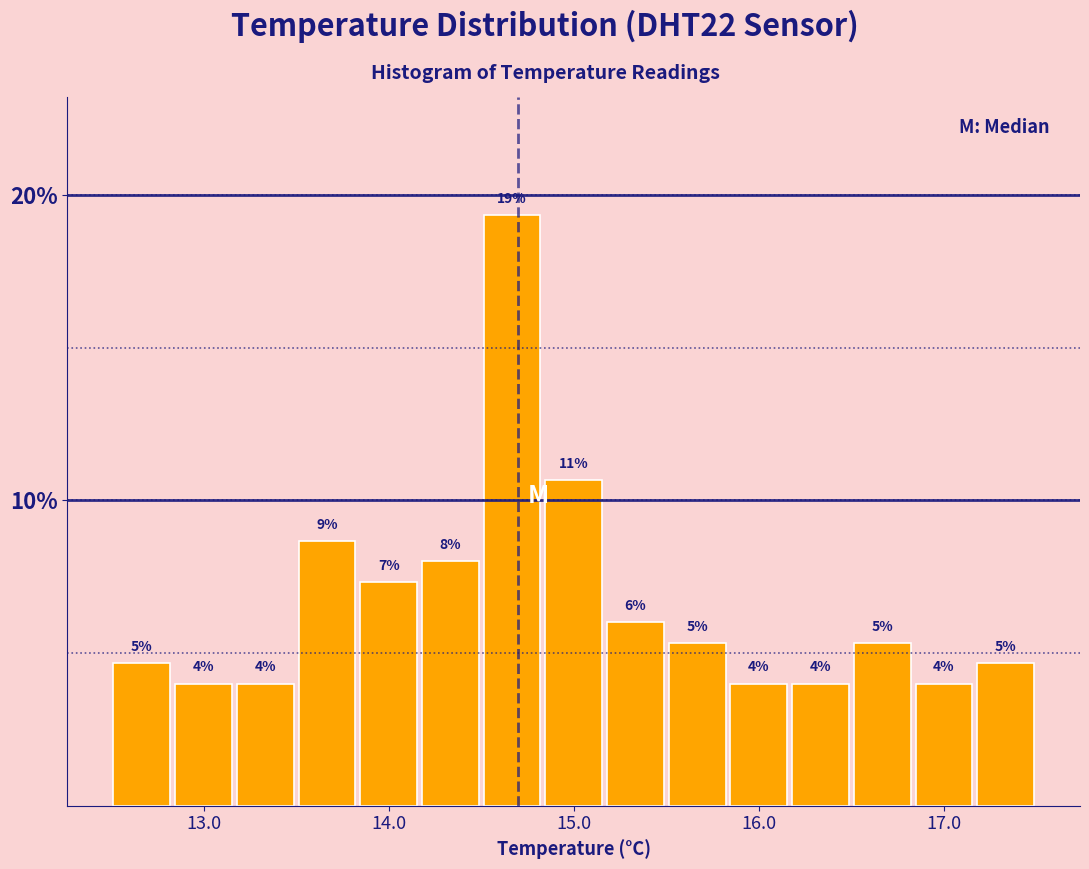

Read against the x-axis, roughly where is the centre of the tallest bar?

14.7